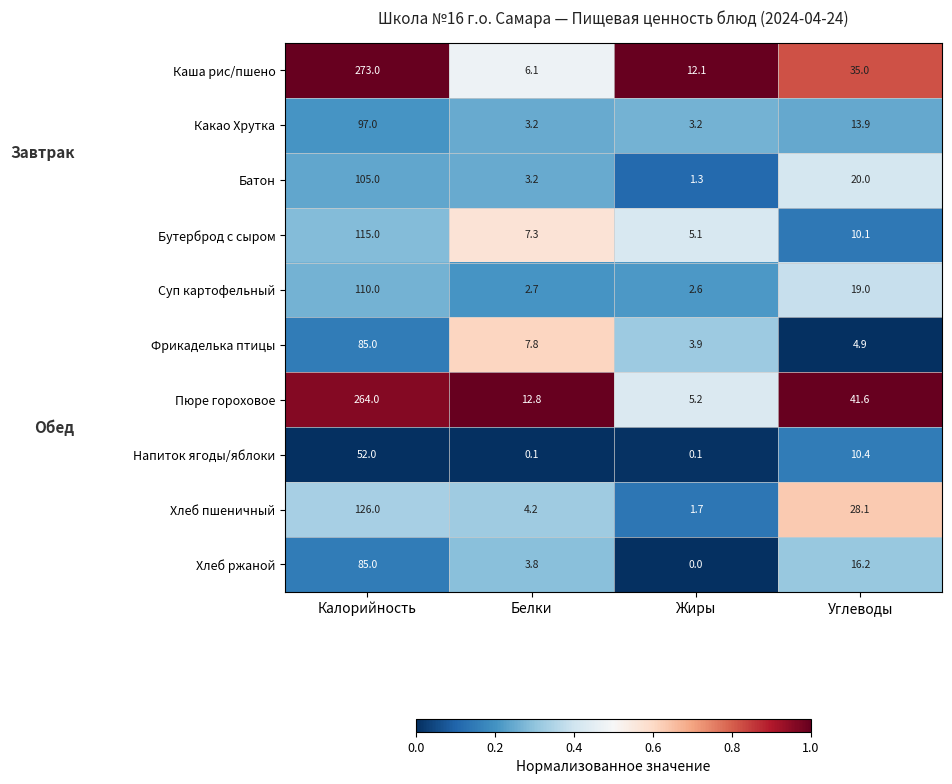

What is the difference between the maximum and minimum values in the Бутерброд с сыром series?

109.9